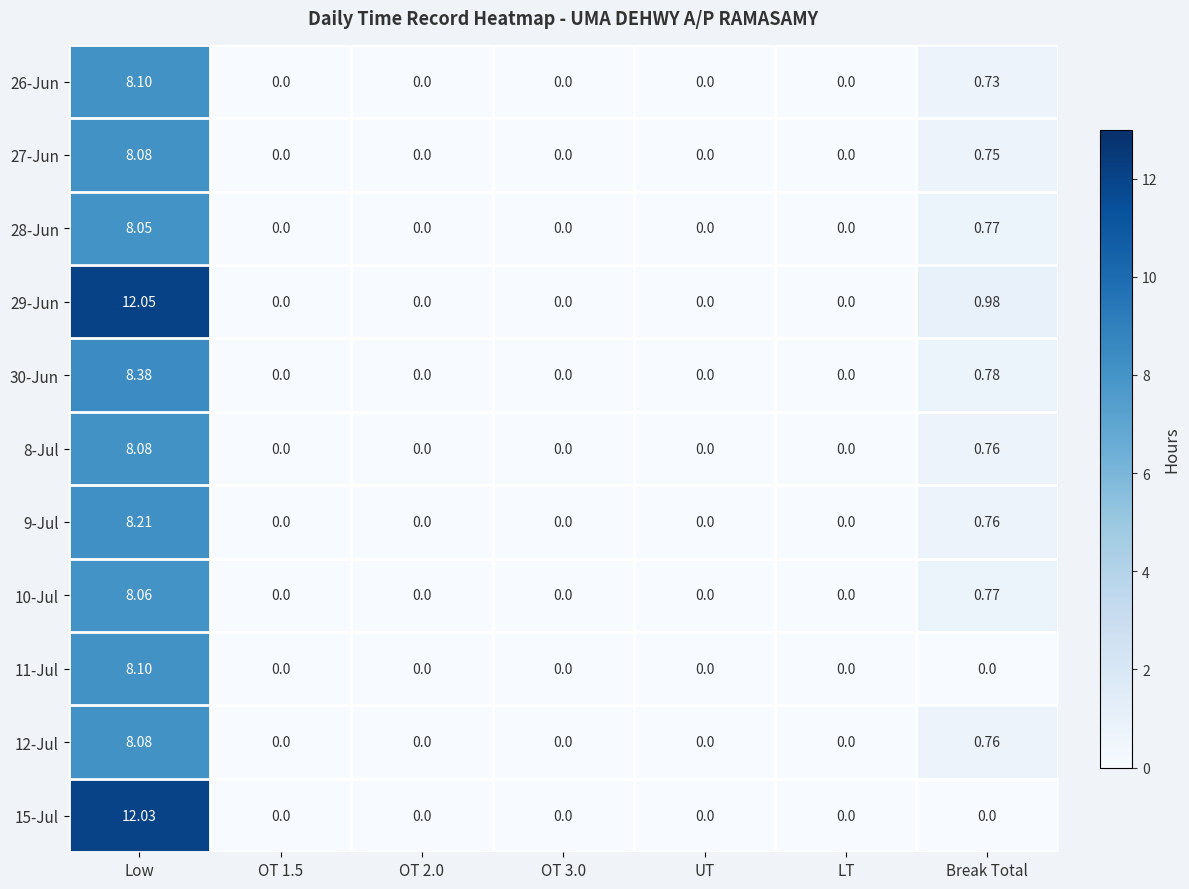

At which category is the sum across all series the highest?

Low